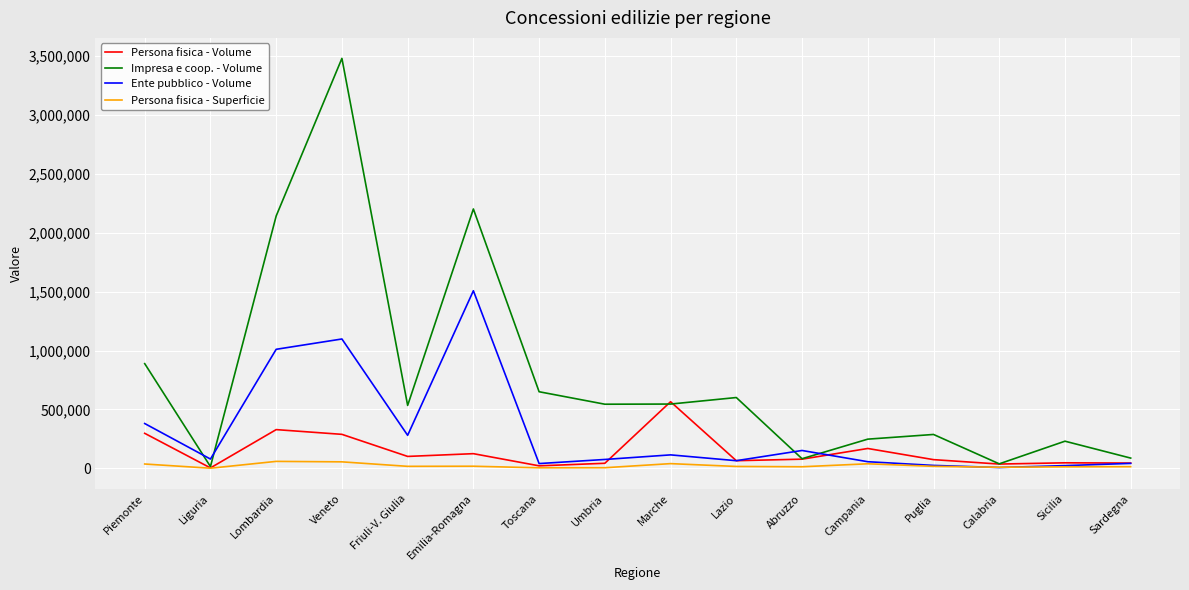

How many lines are shown in the chart?

4